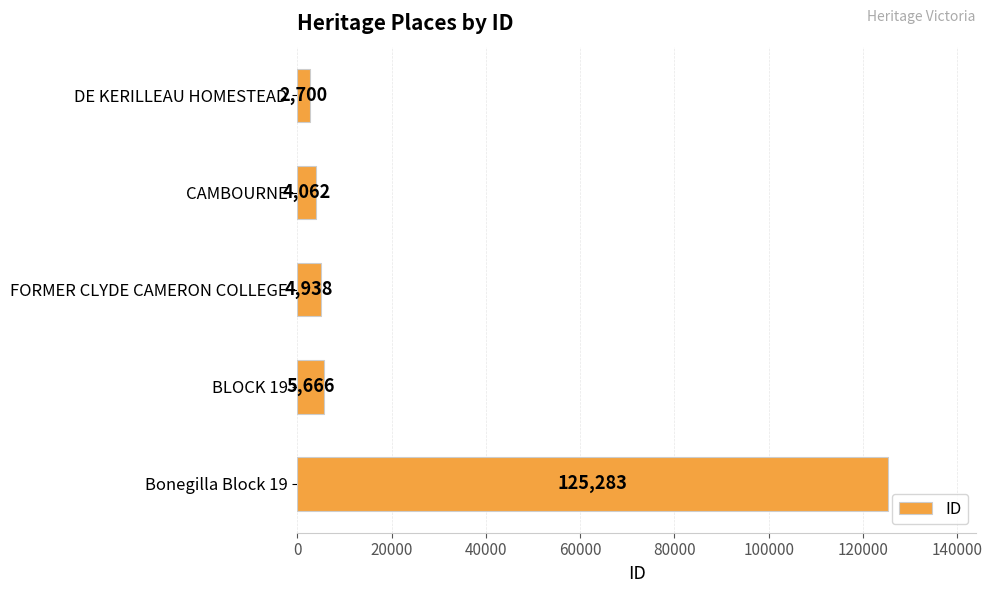

Which label corresponds to the largest value in the chart?

Bonegilla Block 19